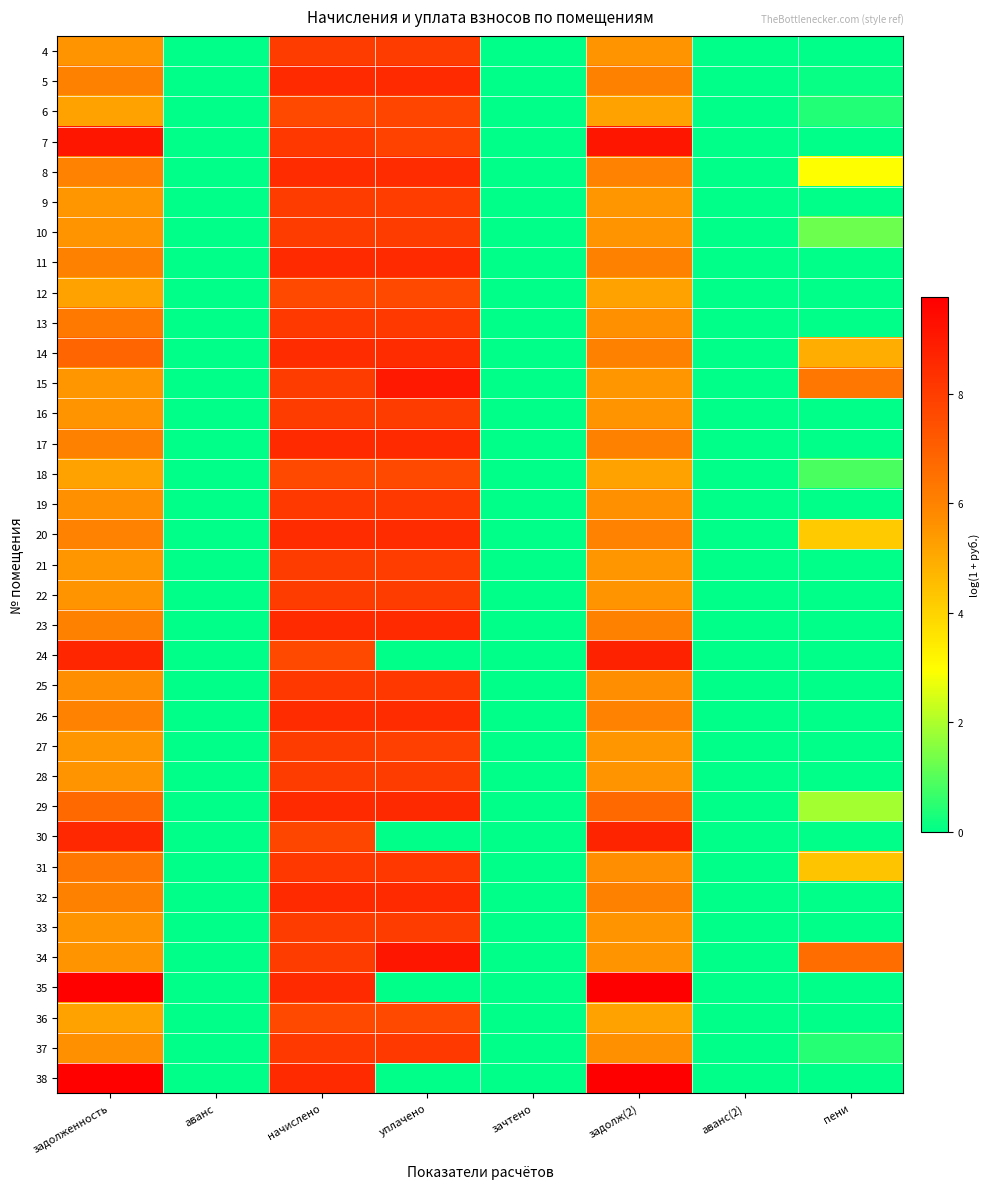

Reading left to right, what are all the values shown in this chart?

4: задолженность=5.5	аванс=0.0	начислено=8.0	уплачено=8.0	зачтено=0.0	задолж(2)=5.5	аванс(2)=0.0	пени=0.0
5: задолженность=6.0	аванс=0.0	начислено=8.5	уплачено=8.5	зачтено=0.0	задолж(2)=6.0	аванс(2)=0.0	пени=0.1
6: задолженность=5.2	аванс=0.0	начислено=7.7	уплачено=7.7	зачтено=0.0	задолж(2)=5.2	аванс(2)=0.0	пени=0.4
7: задолженность=9.1	аванс=0.0	начислено=8.1	уплачено=7.8	зачтено=0.0	задолж(2)=9.1	аванс(2)=0.0	пени=0.0
8: задолженность=6.0	аванс=0.0	начислено=8.5	уплачено=8.5	зачтено=0.0	задолж(2)=6.0	аванс(2)=0.0	пени=2.9
9: задолженность=5.5	аванс=0.0	начислено=8.0	уплачено=8.0	зачтено=0.0	задолж(2)=5.5	аванс(2)=0.0	пени=0.0
10: задолженность=5.5	аванс=0.0	начислено=8.0	уплачено=8.0	зачтено=0.0	задолж(2)=5.5	аванс(2)=0.0	пени=1.3
11: задолженность=6.0	аванс=0.0	начислено=8.5	уплачено=8.5	зачтено=0.0	задолж(2)=6.0	аванс(2)=0.0	пени=0.0
12: задолженность=5.2	аванс=0.0	начислено=7.7	уплачено=7.7	зачтено=0.0	задолж(2)=5.2	аванс(2)=0.0	пени=0.0
13: задолженность=6.3	аванс=0.0	начислено=8.1	уплачено=8.1	зачтено=0.0	задолж(2)=5.6	аванс(2)=0.0	пени=0.0
14: задолженность=6.8	аванс=0.0	начислено=8.5	уплачено=8.5	зачтено=0.0	задолж(2)=6.0	аванс(2)=0.0	пени=4.9
15: задолженность=5.5	аванс=0.0	начислено=8.0	уплачено=9.0	зачтено=0.0	задолж(2)=5.5	аванс(2)=0.0	пени=6.3
16: задолженность=5.5	аванс=0.0	начислено=8.0	уплачено=8.0	зачтено=0.0	задолж(2)=5.5	аванс(2)=0.0	пени=0.0
17: задолженность=6.0	аванс=0.0	начислено=8.5	уплачено=8.5	зачтено=0.0	задолж(2)=6.0	аванс(2)=0.0	пени=0.0
18: задолженность=5.2	аванс=0.0	начислено=7.7	уплачено=7.7	зачтено=0.0	задолж(2)=5.2	аванс(2)=0.0	пени=0.9
19: задолженность=5.6	аванс=0.0	начислено=8.1	уплачено=8.1	зачтено=0.0	задолж(2)=5.6	аванс(2)=0.0	пени=0.0
20: задолженность=6.0	аванс=0.0	начислено=8.5	уплачено=8.5	зачтено=0.0	задолж(2)=6.0	аванс(2)=0.0	пени=4.2
21: задолженность=5.5	аванс=0.0	начислено=8.0	уплачено=8.0	зачтено=0.0	задолж(2)=5.5	аванс(2)=0.0	пени=0.0
22: задолженность=5.5	аванс=0.0	начислено=8.0	уплачено=8.0	зачтено=0.0	задолж(2)=5.5	аванс(2)=0.0	пени=0.0
23: задолженность=6.0	аванс=0.0	начислено=8.5	уплачено=8.5	зачтено=0.0	задолж(2)=6.0	аванс(2)=0.0	пени=0.0
24: задолженность=8.6	аванс=0.0	начислено=7.7	уплачено=0.0	зачтено=0.0	задолж(2)=8.7	аванс(2)=0.0	пени=0.0
25: задолженность=5.7	аванс=0.0	начислено=8.1	уплачено=8.1	зачтено=0.0	задолж(2)=5.7	аванс(2)=0.0	пени=0.0
26: задолженность=6.0	аванс=0.0	начислено=8.5	уплачено=8.5	зачтено=0.0	задолж(2)=6.0	аванс(2)=0.0	пени=0.0
27: задолженность=5.5	аванс=0.0	начислено=8.0	уплачено=7.9	зачтено=0.0	задолж(2)=5.5	аванс(2)=0.0	пени=0.0
28: задолженность=5.5	аванс=0.0	начислено=8.0	уплачено=8.0	зачтено=0.0	задолж(2)=5.5	аванс(2)=0.0	пени=0.0
29: задолженность=6.7	аванс=0.0	начислено=8.5	уплачено=8.6	зачтено=0.0	задолж(2)=6.7	аванс(2)=0.0	пени=1.9
30: задолженность=8.6	аванс=0.0	начислено=7.7	уплачено=0.0	зачтено=0.0	задолж(2)=8.7	аванс(2)=0.0	пени=0.0
31: задолженность=6.3	аванс=0.0	начислено=8.1	уплачено=8.1	зачтено=0.0	задолж(2)=5.7	аванс(2)=0.0	пени=4.4
32: задолженность=6.0	аванс=0.0	начислено=8.5	уплачено=8.5	зачтено=0.0	задолж(2)=6.0	аванс(2)=0.0	пени=0.0
33: задолженность=5.5	аванс=0.0	начислено=8.0	уплачено=8.0	зачтено=0.0	задолж(2)=5.5	аванс(2)=0.0	пени=0.0
34: задолженность=5.5	аванс=0.0	начислено=8.0	уплачено=9.1	зачтено=0.0	задолж(2)=5.5	аванс(2)=0.0	пени=6.6
35: задолженность=9.7	аванс=0.0	начислено=8.5	уплачено=0.0	зачтено=0.0	задолж(2)=9.8	аванс(2)=0.0	пени=0.0
36: задолженность=5.2	аванс=0.0	начислено=7.7	уплачено=7.7	зачтено=0.0	задолж(2)=5.2	аванс(2)=0.0	пени=0.0
37: задолженность=5.6	аванс=0.0	начислено=8.1	уплачено=8.1	зачтено=0.0	задолж(2)=5.6	аванс(2)=0.0	пени=0.5
38: задолженность=9.7	аванс=0.0	начислено=8.5	уплачено=0.0	зачтено=0.0	задолж(2)=9.8	аванс(2)=0.0	пени=0.0